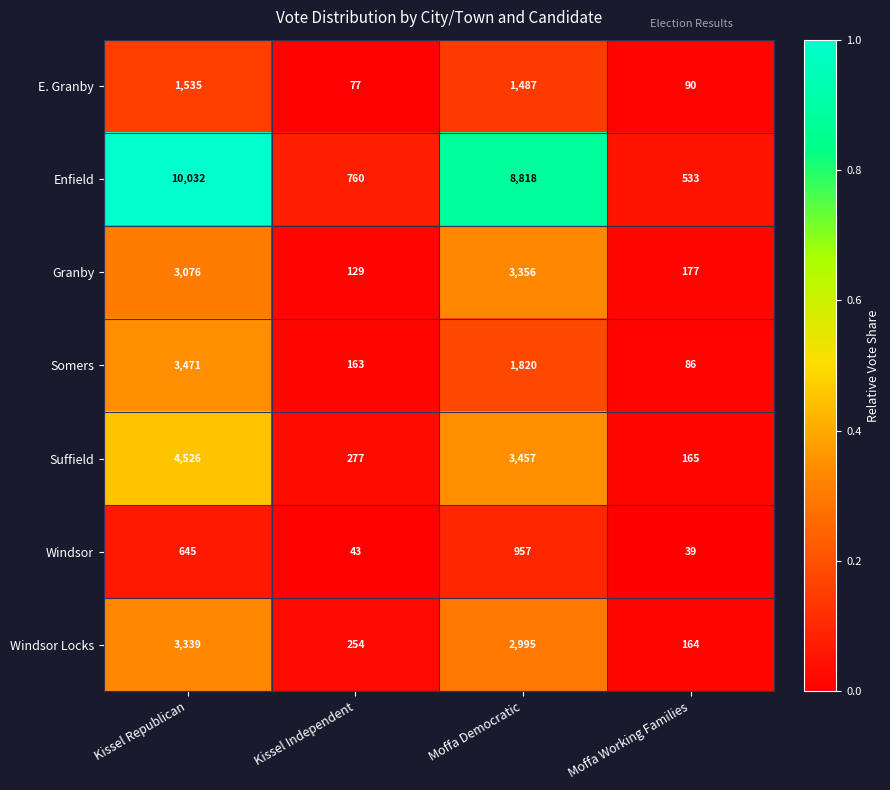

How many data points does each series have?

4